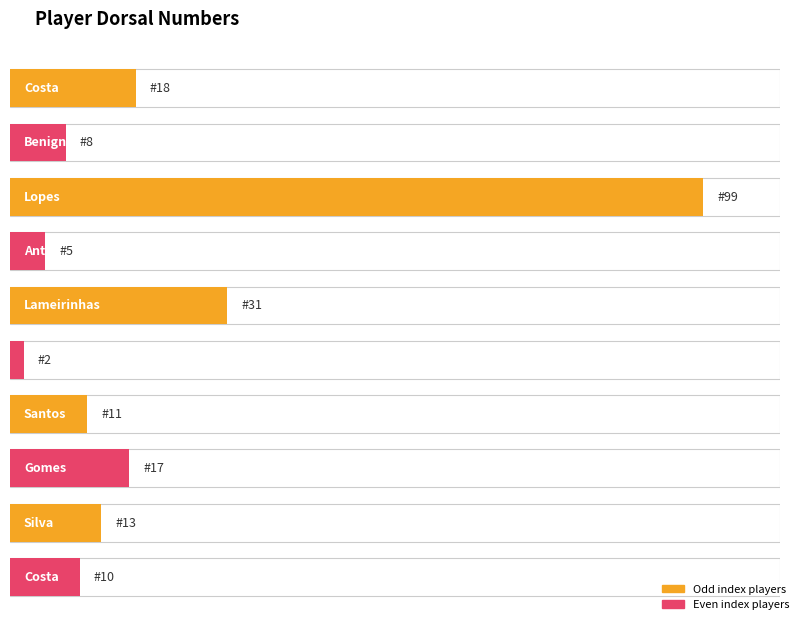

What is the change in value from Costa to Marques?

+4